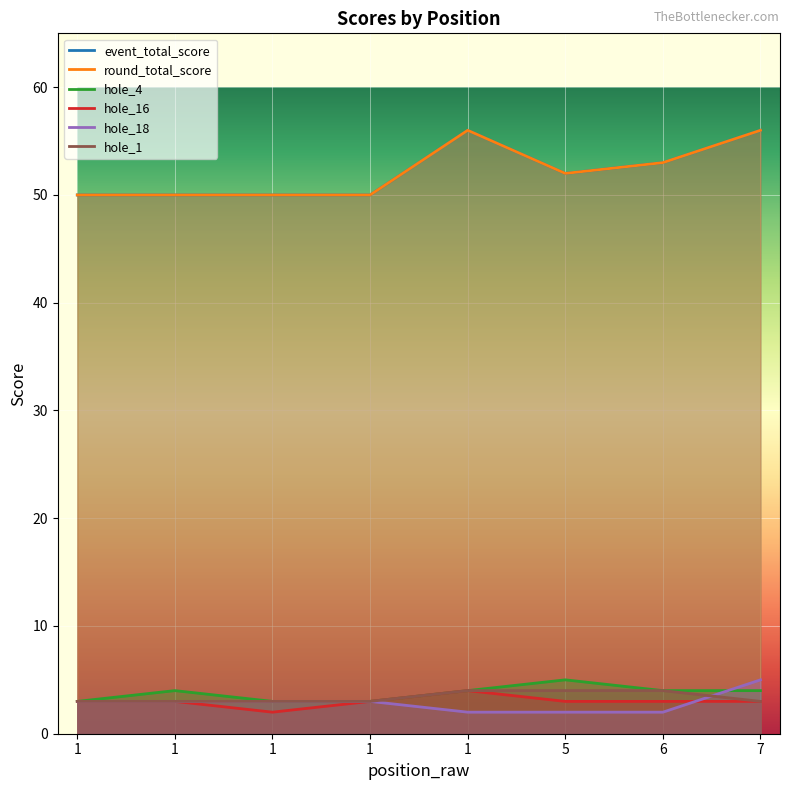

List the labels in order of hole_18 value, smallest first.

5, 6, 1, 1, 1, 1, 1, 7